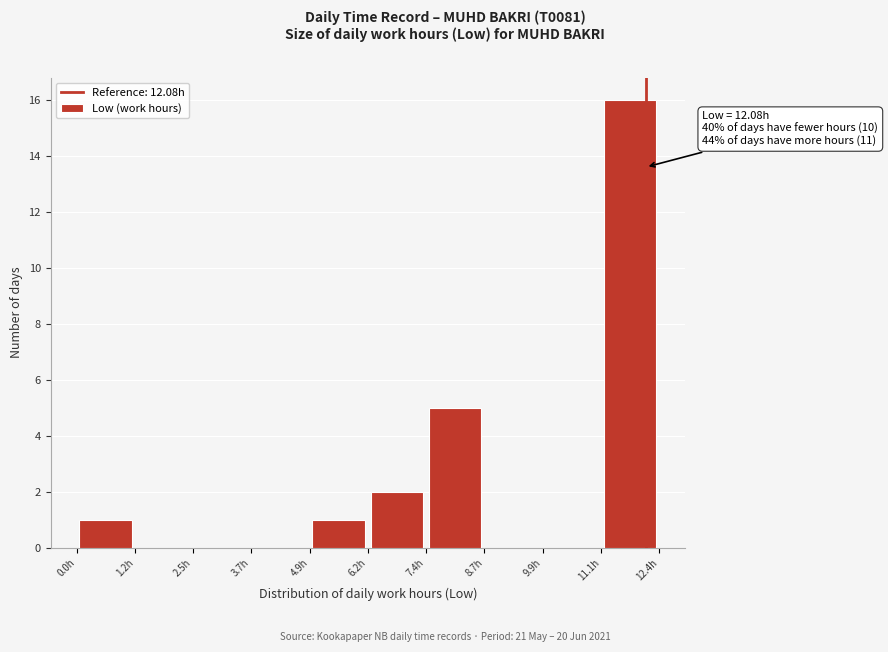

Over which range of the x-axis is the bar tallest?

11.2 to 12.4